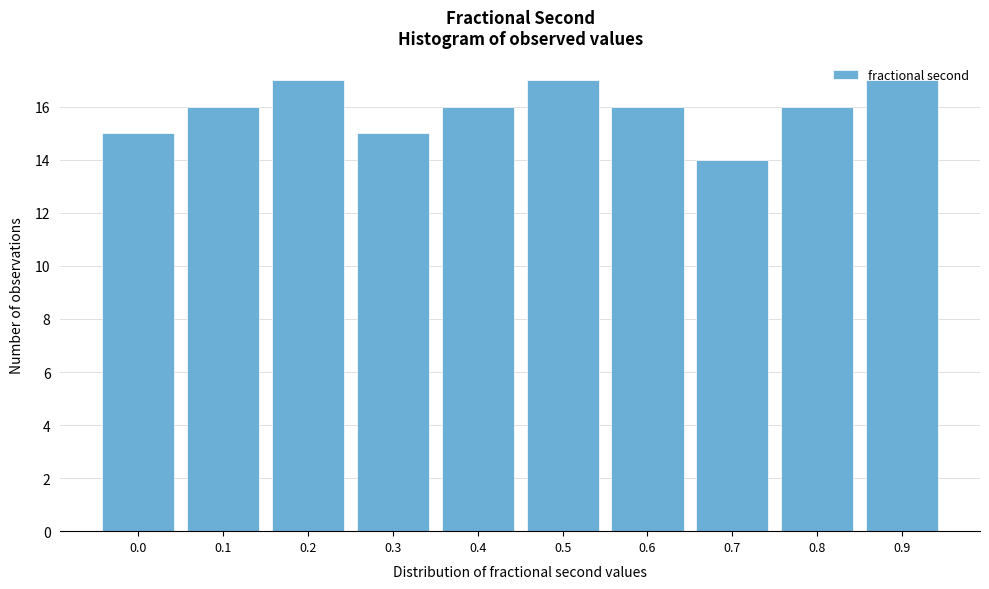

Approximately how many times larger is the value at 0.0 compared to 0.9?

0.9